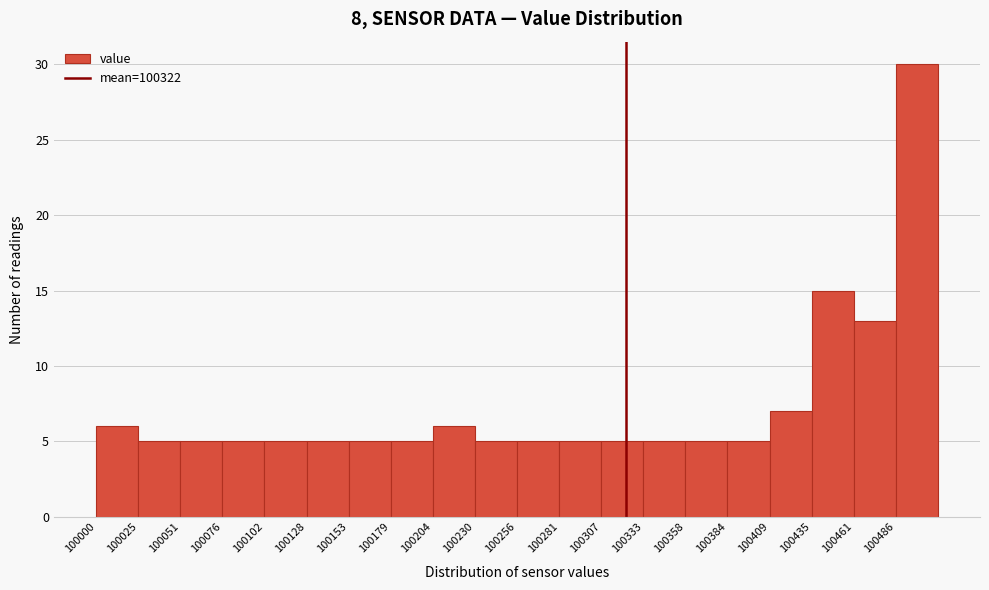

Over which range of the x-axis is the bar tallest?

100485 to 100510